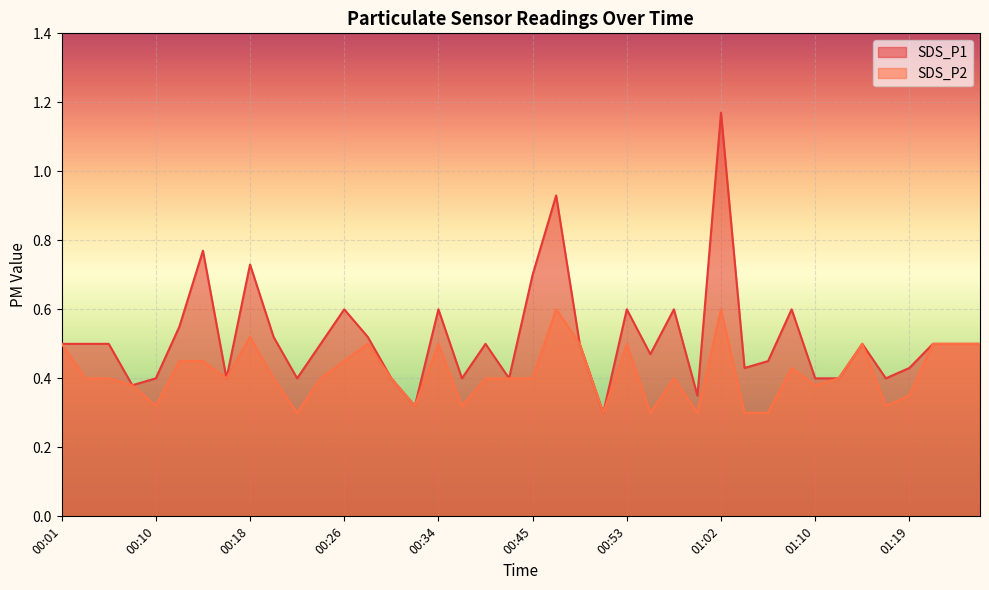

List the labels in order of SDS_P1 value, largest first.

01:02, 00:47, 00:14, 00:18, 00:45, 00:26, 00:34, 00:53, 00:58, 01:08, 00:12, 00:20, 00:28, 00:01, 00:03, 00:06, 00:24, 00:41, 00:49, 01:14, 01:21, 01:25, 01:39, 00:56, 01:06, 01:04, 01:19, 00:10, 00:16, 00:22, 00:30, 00:37, 00:43, 01:10, 01:12, 01:17, 00:08, 01:00, 00:32, 00:51